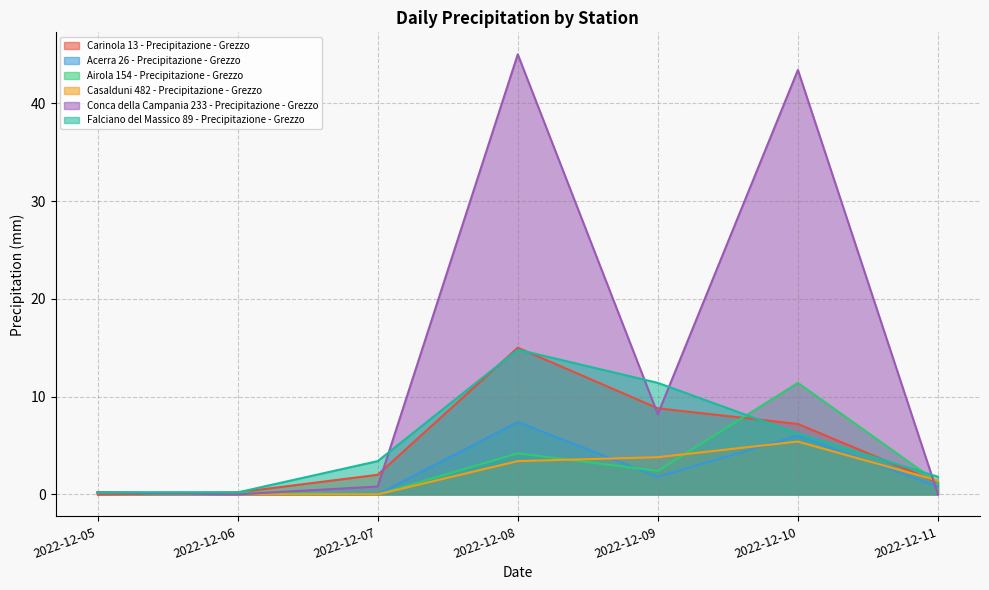

In Conca della Campania 233 - Precipitazione - Grezzo, how many points are higher than both neighbors (excluding endpoints)?

2